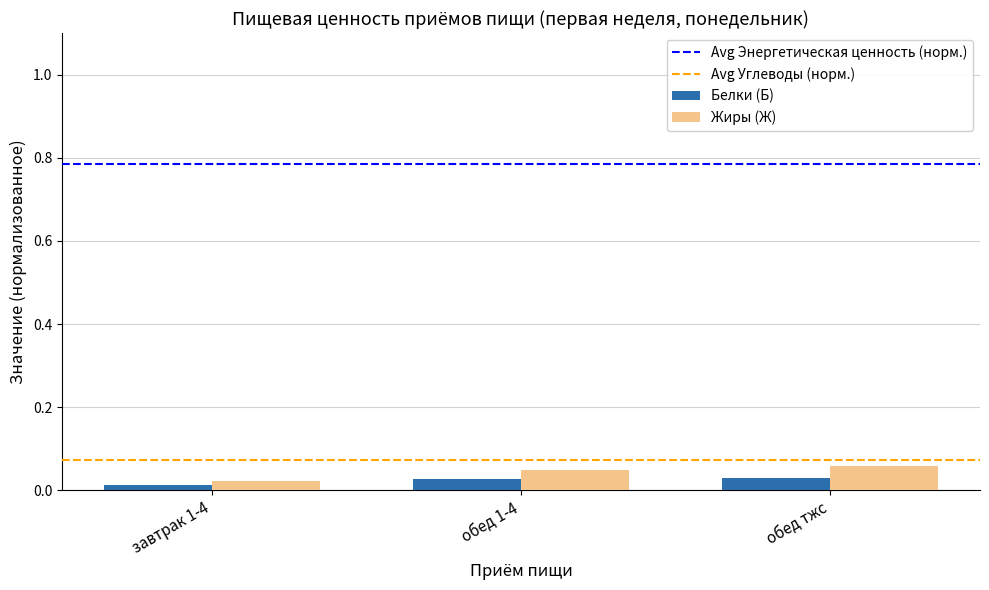

How many Белки (Б) values are between 0 and 1?

3